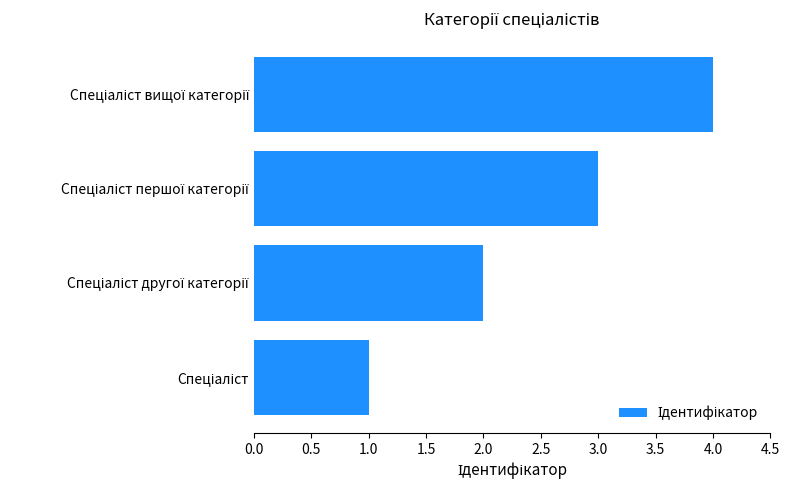

What is the maximum value shown in the chart?

4